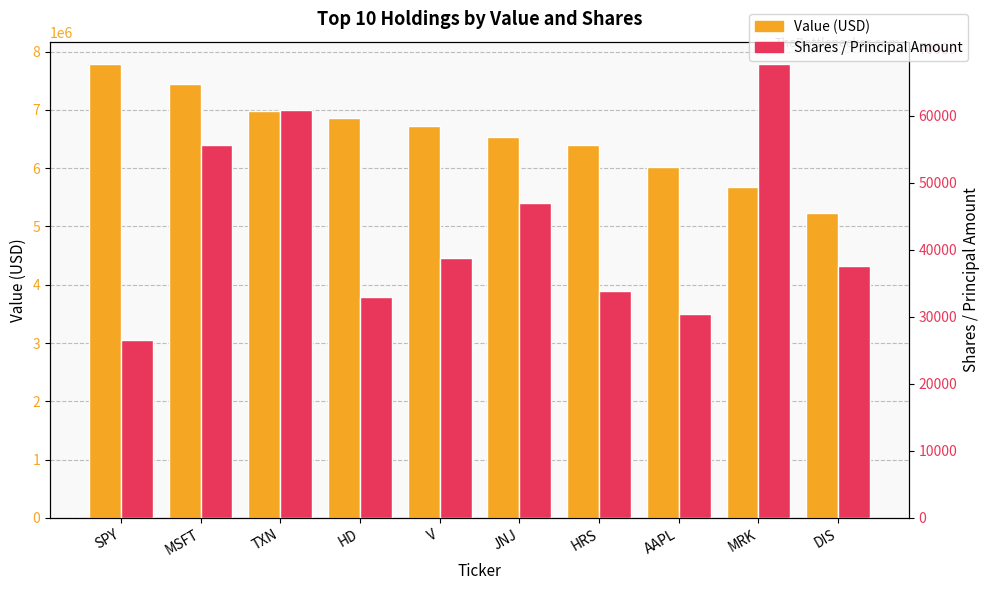

What is the value of the Value (USD) bar at the 7th from the left?

6389000